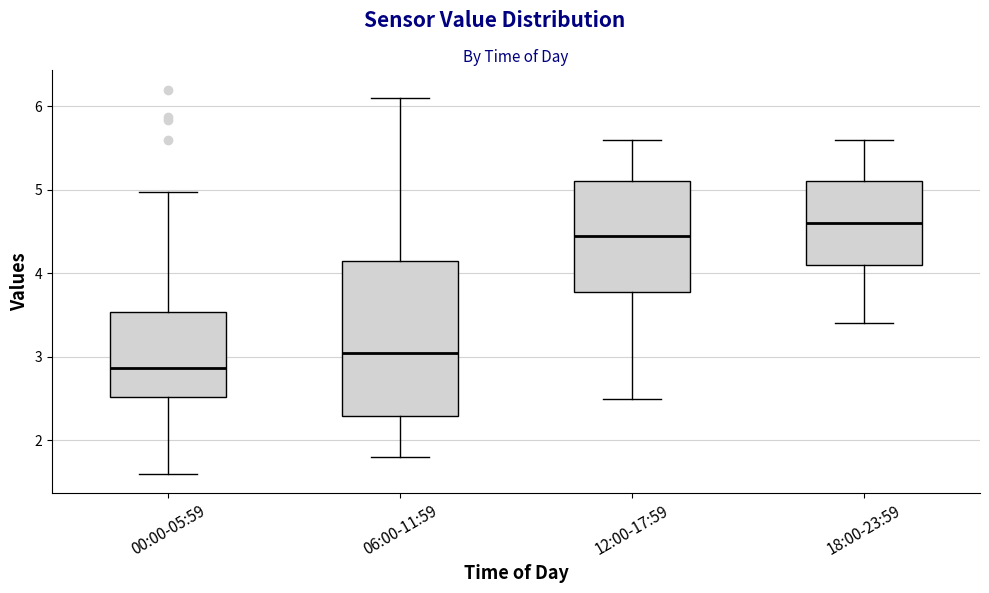

Reading left to right, transcribe this box plot: for each box, give where its median line is, the range the box spans, and where its two whiskers end, as read against the y-axis. The values are not printed on the chart, so give them approximately, as read against the axis.

00:00-05:59: median 2.9, box 2.5 to 3.5, whiskers 1.6 to 5.0
06:00-11:59: median 3.1, box 2.3 to 4.2, whiskers 1.8 to 6.1
12:00-17:59: median 4.5, box 3.8 to 5.1, whiskers 2.5 to 5.6
18:00-23:59: median 4.6, box 4.1 to 5.1, whiskers 3.4 to 5.6